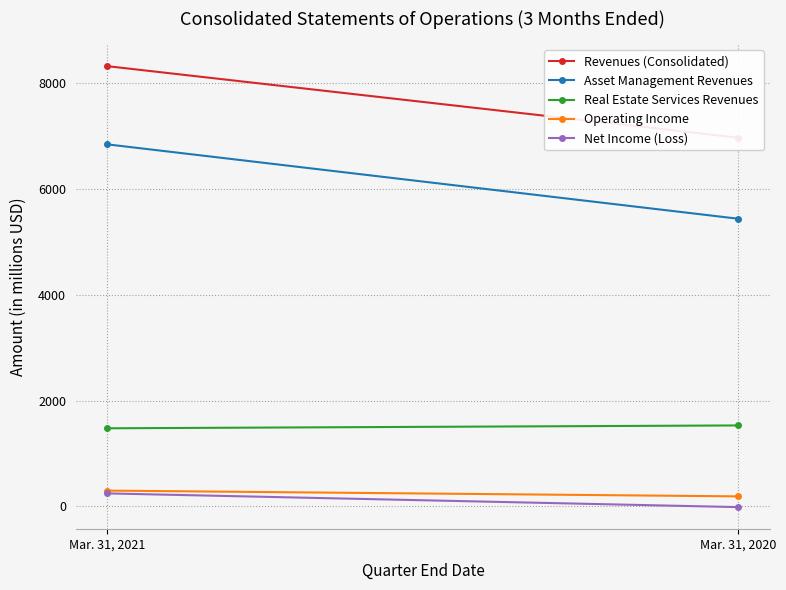

Reading left to right, list all the values displayed in this chart.

Revenues (Consolidated): 8317	6966
Asset Management Revenues: 6840	5435
Real Estate Services Revenues: 1477	1531
Operating Income: 300	191
Net Income (Loss): 247	-12